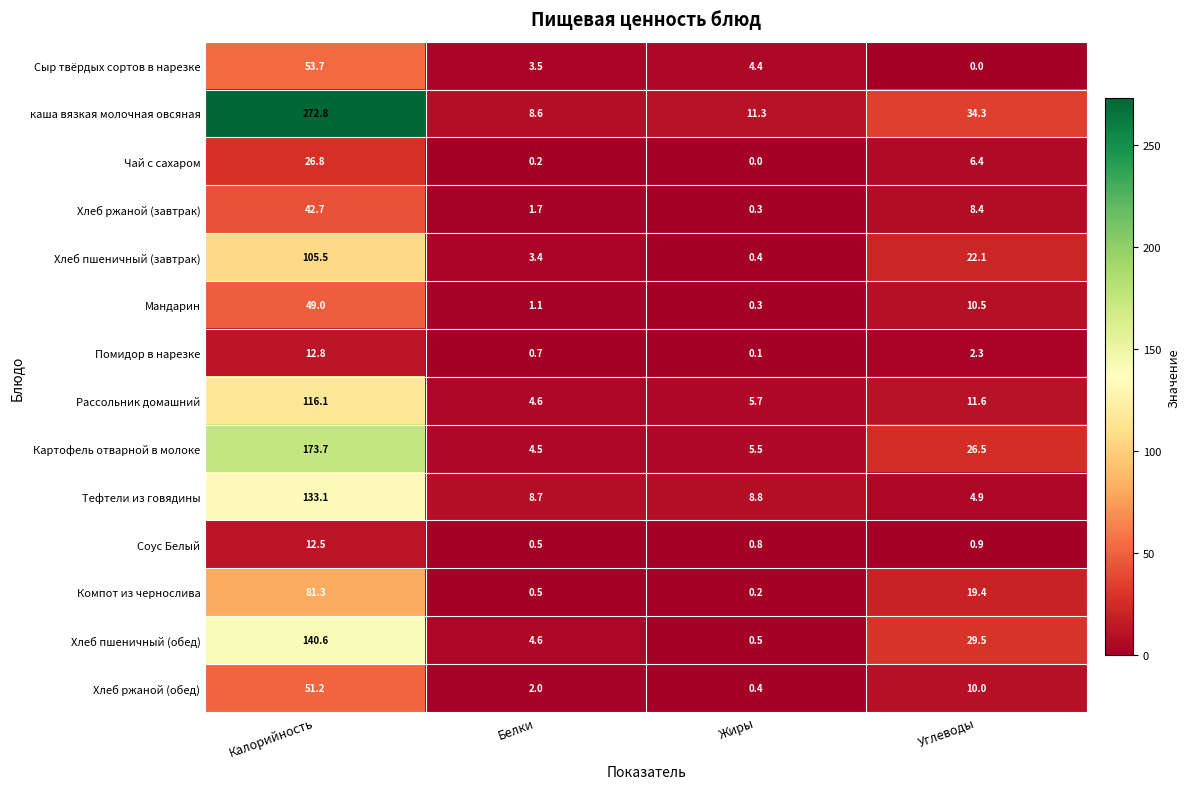

What is the difference between the maximum and minimum values in the каша вязкая молочная овсяная series?

264.2